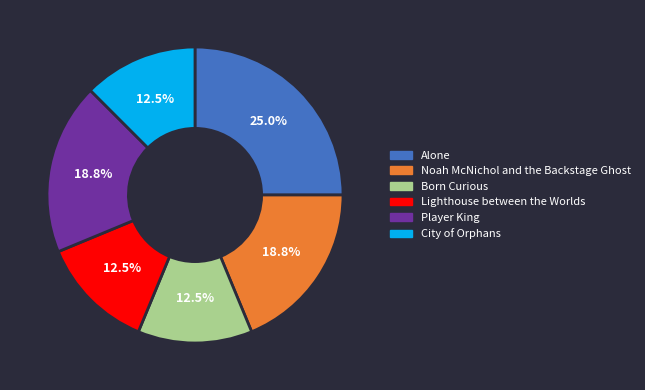

Combined, what portion of the pie is Born Curious and Lighthouse between the Worlds?

25.0%